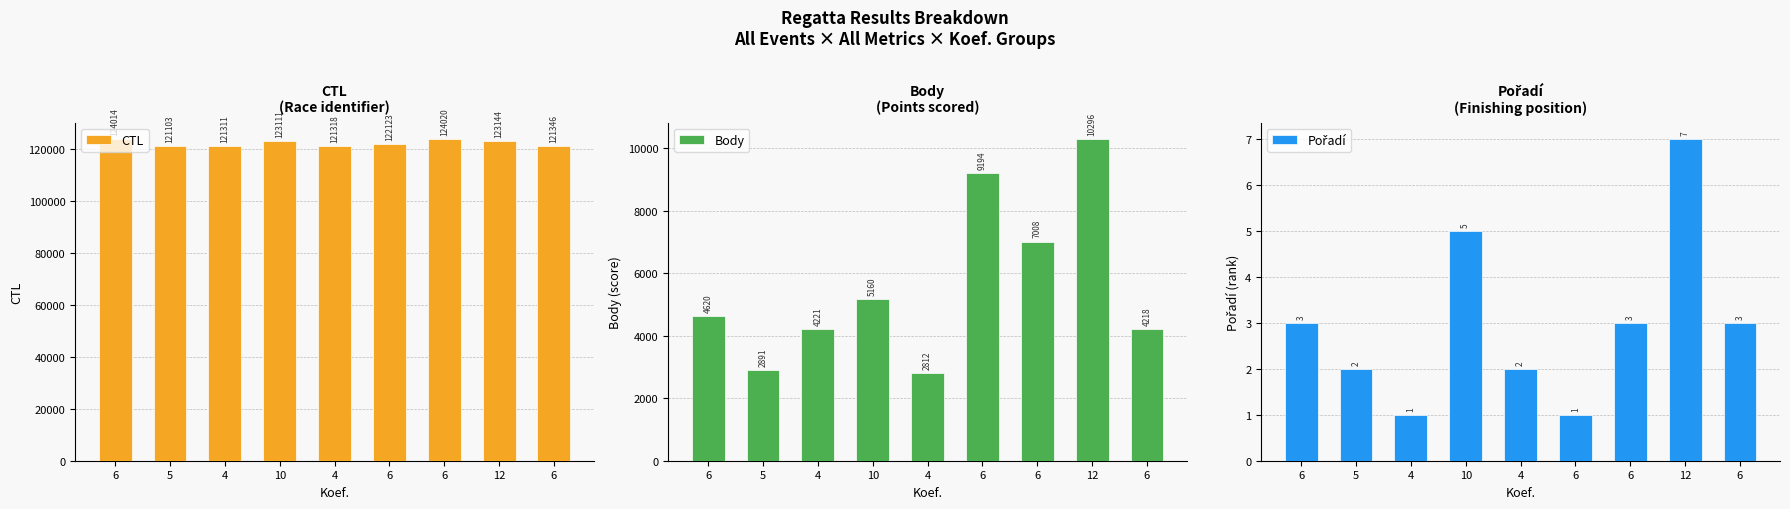

Are the bars grouped side by side (vs. stacked)?

Yes